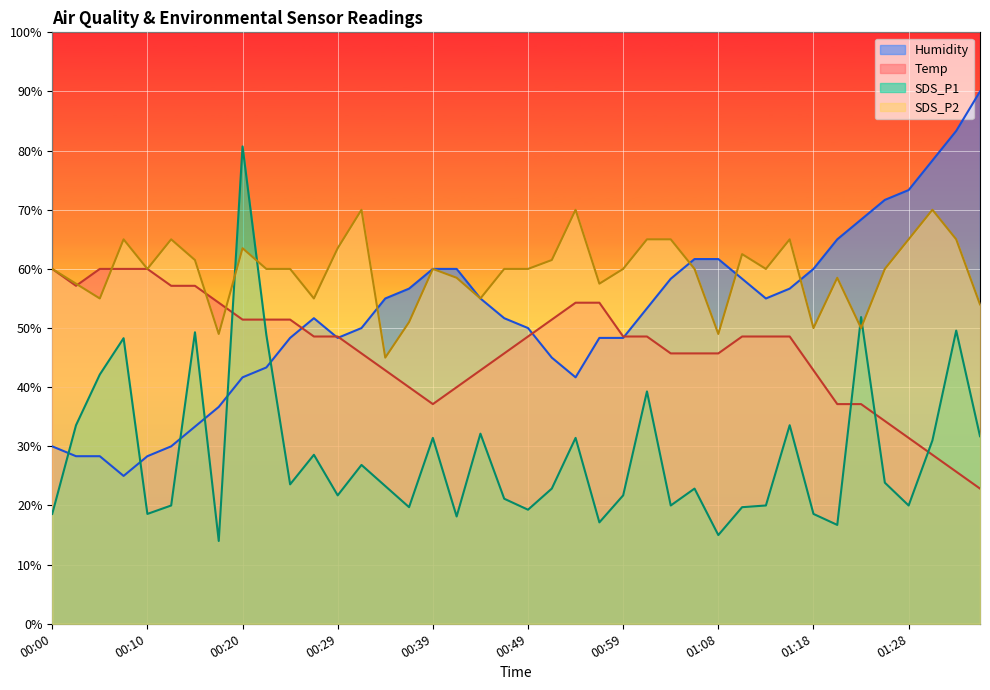

How many lines are shown in the chart?

4